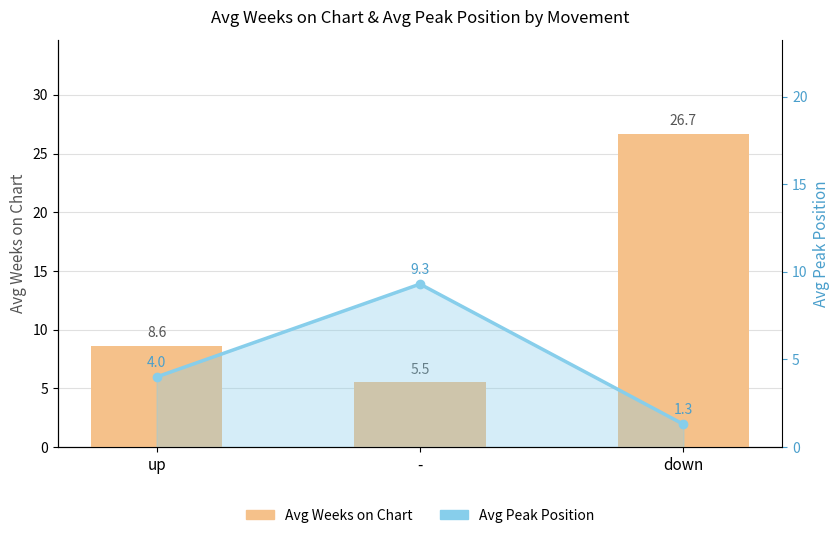

What is the difference between the Avg Weeks on Chart values at up and -?

3.1